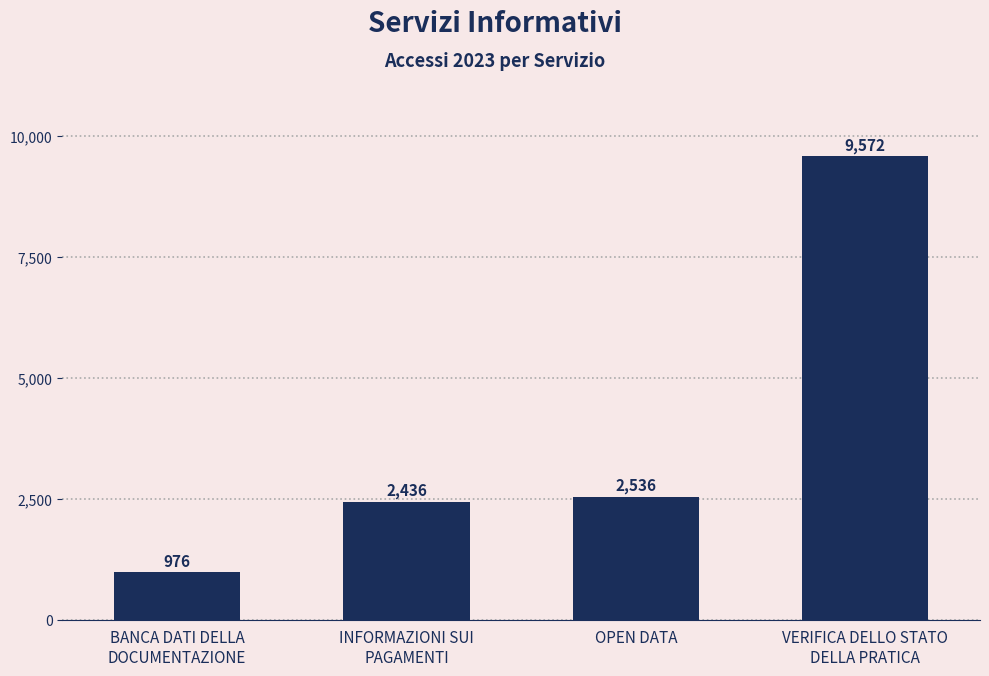

Approximately how many times larger is the value at INFORMAZIONI SUI
PAGAMENTI compared to OPEN DATA?

1.0